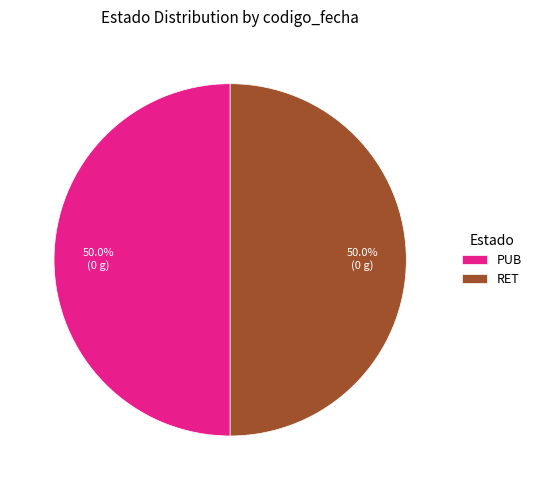

To the nearest percent, what is the combined percentage of PUB and RET?

100%